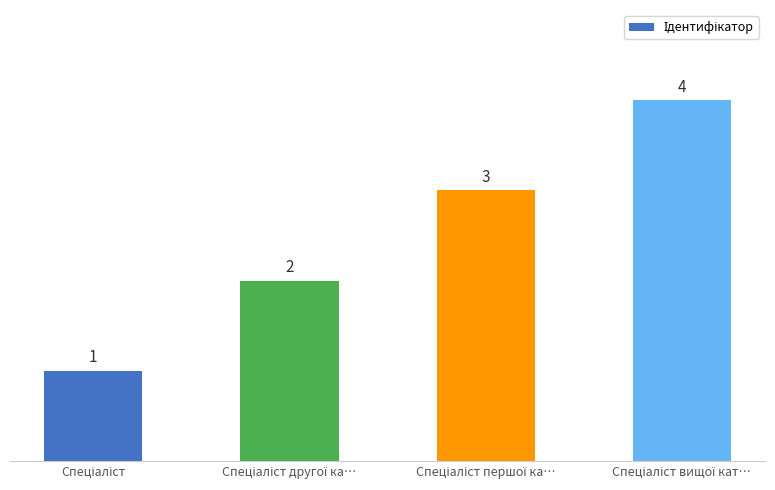

What is the difference between the maximum and minimum values?

3